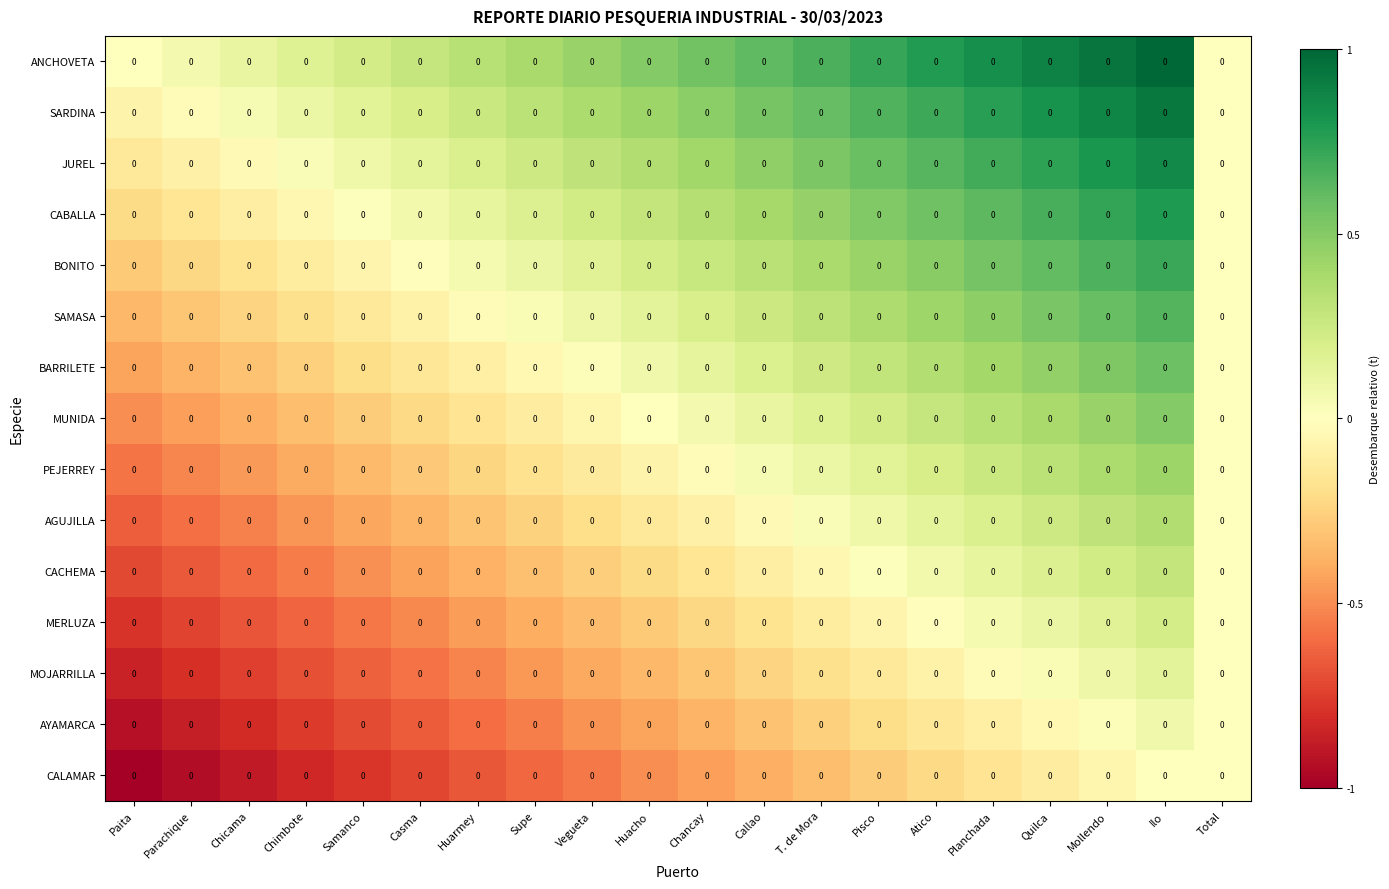

At how many categories does at least one series exceed 0?

18